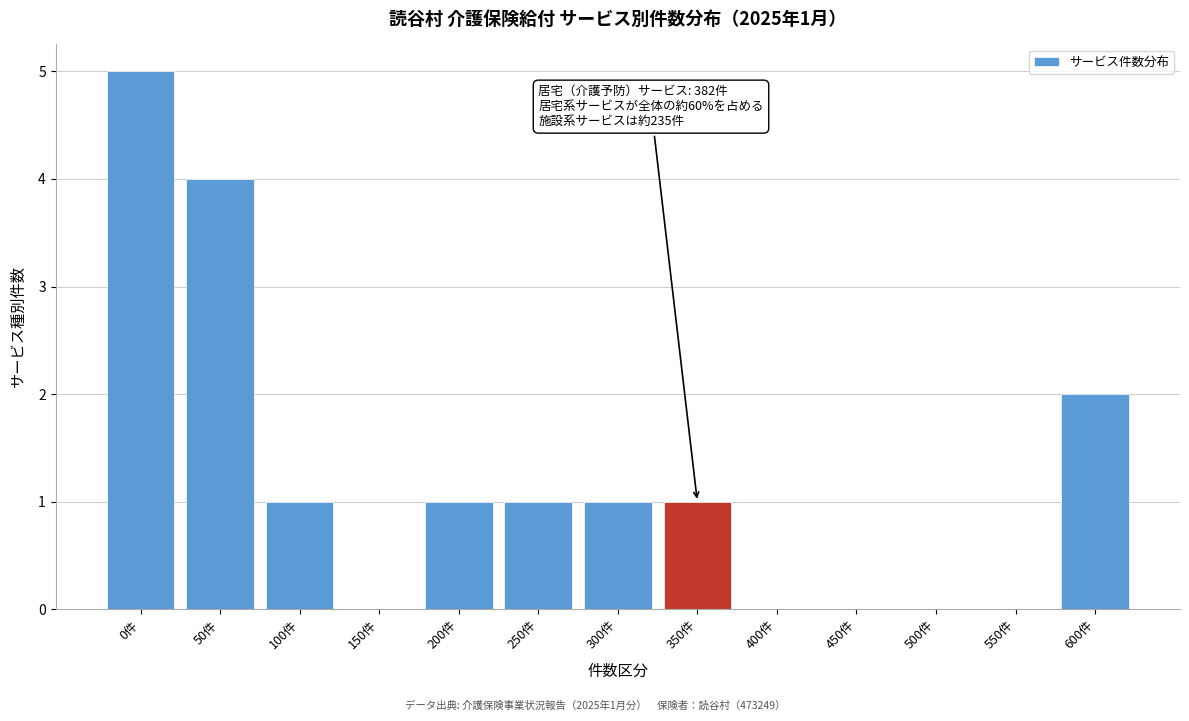

Reading left to right, extract all data points from this chart.

0件=5	50件=4	100件=1	150件=0	200件=1	250件=1	300件=1	350件=1	400件=0	450件=0	500件=0	550件=0	600件=2